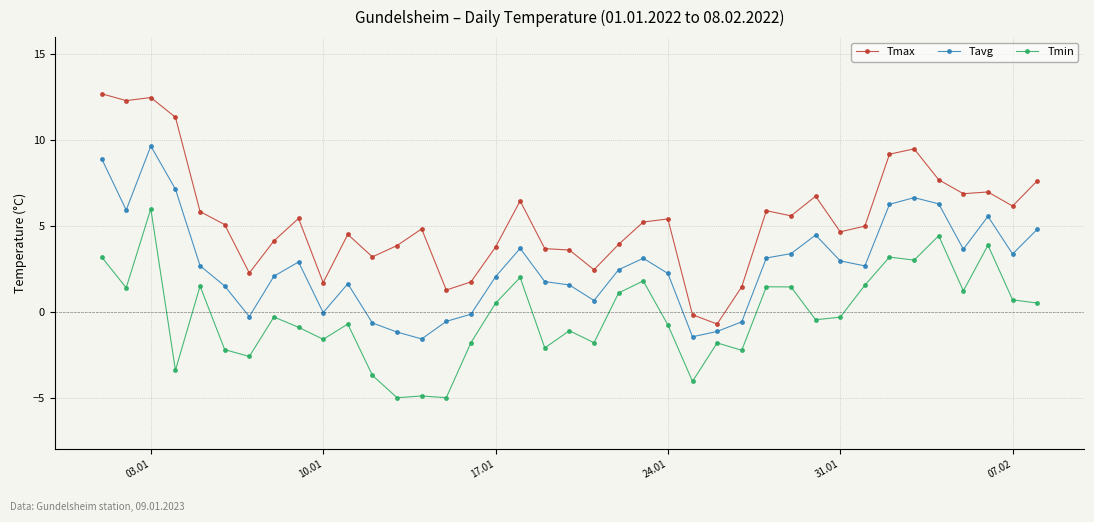

List the series in order of their overall mean, highest first.

Tmax, Tavg, Tmin